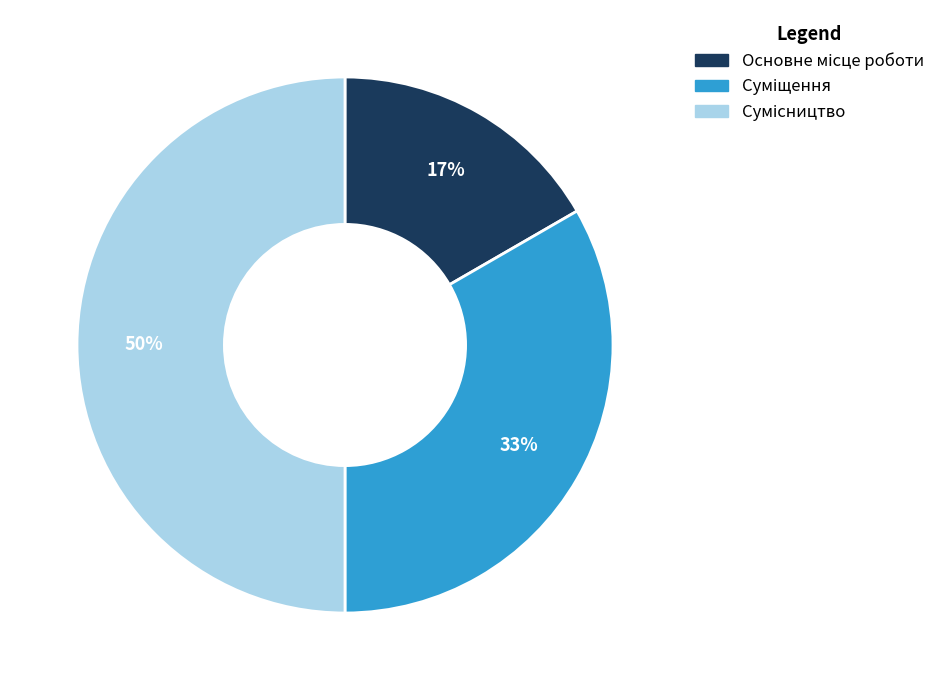

Count the number of slices in the pie.

3